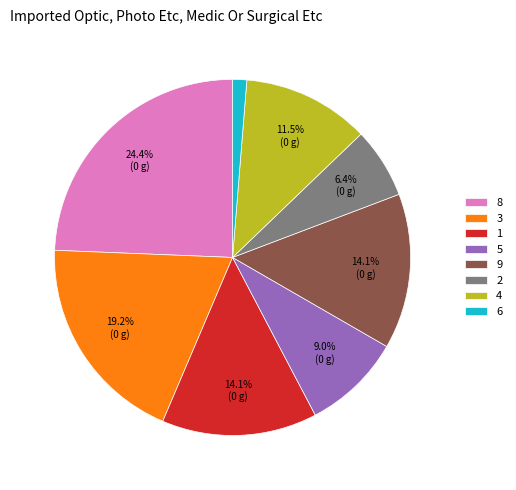

What is the smallest slice in the pie chart?

6